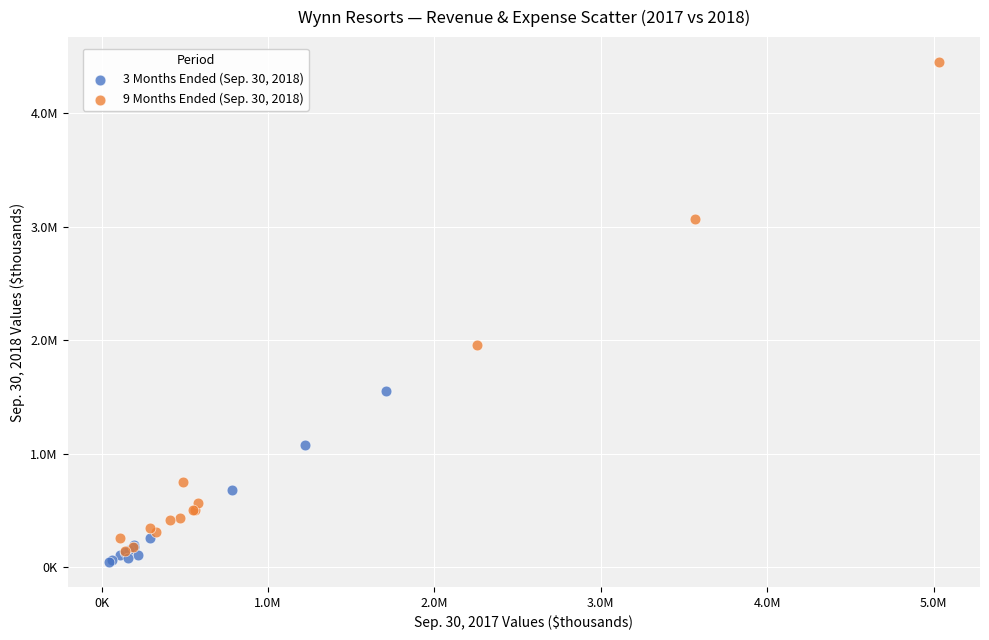

What are all the series names shown in the legend?

3 Months Ended (Sep. 30, 2018), 9 Months Ended (Sep. 30, 2018)